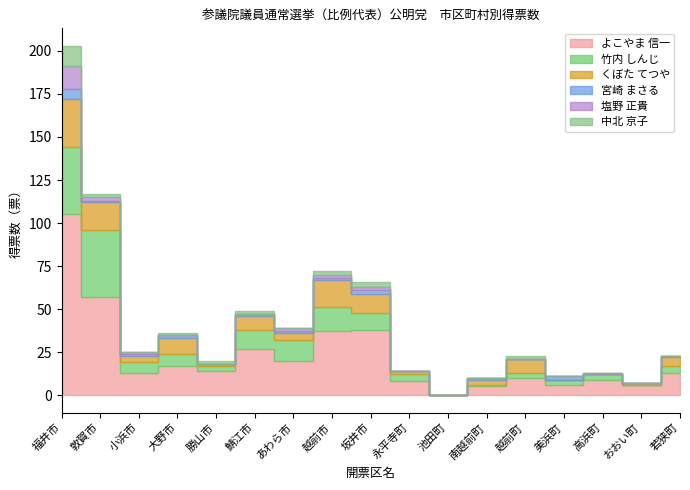

Which series has the widest spread of values?

よこやま 信一